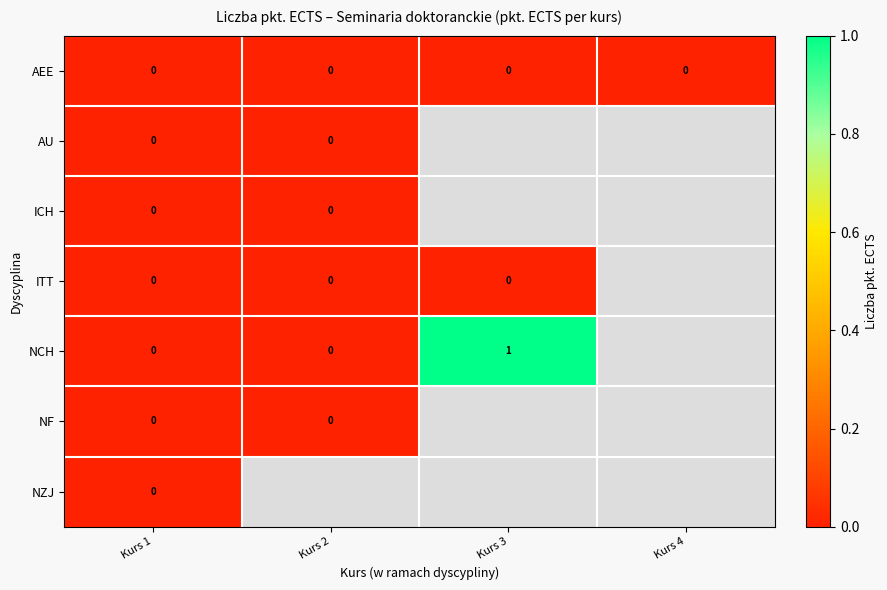

The AEE series shows 0 at Kurs 1. True or false?

True